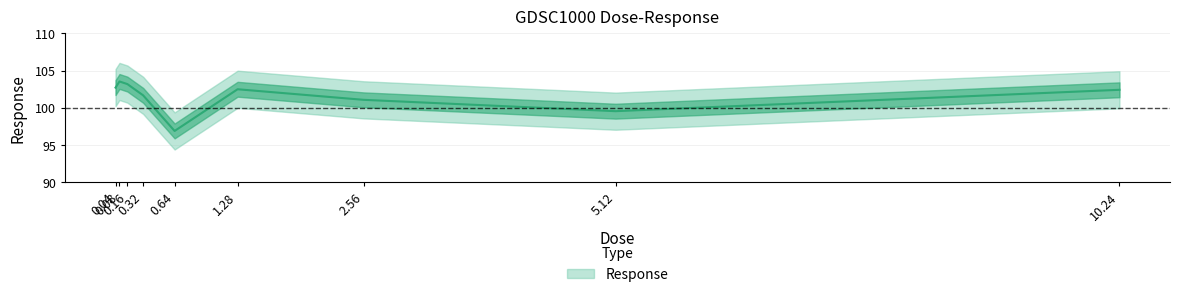

What is the difference between the maximum and minimum values?

6.7